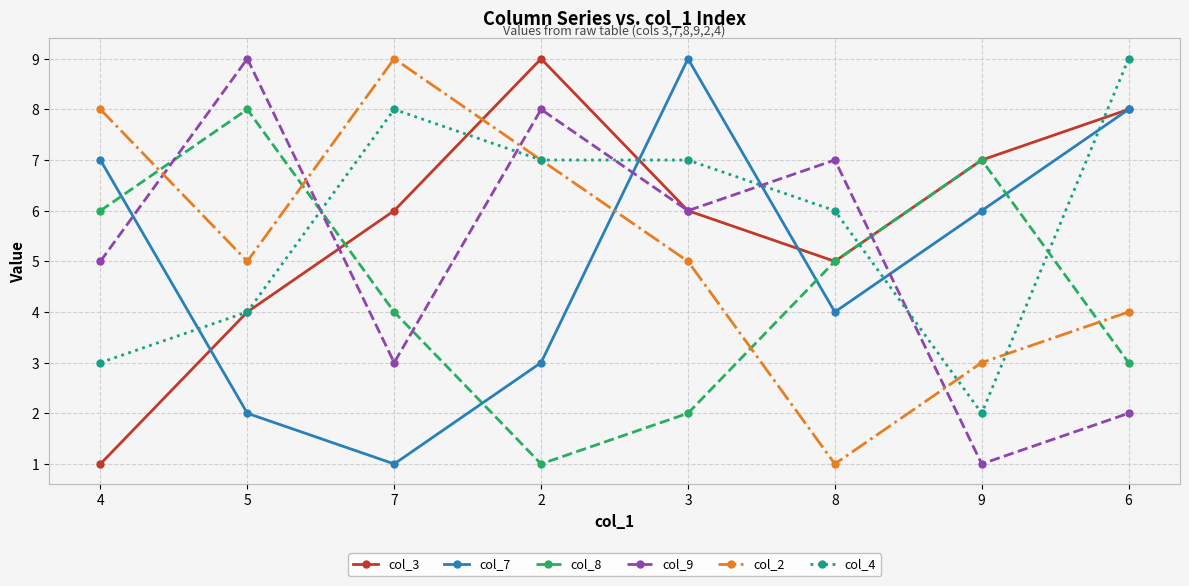

True or false: col_2 and col_3 cross at least once.

True